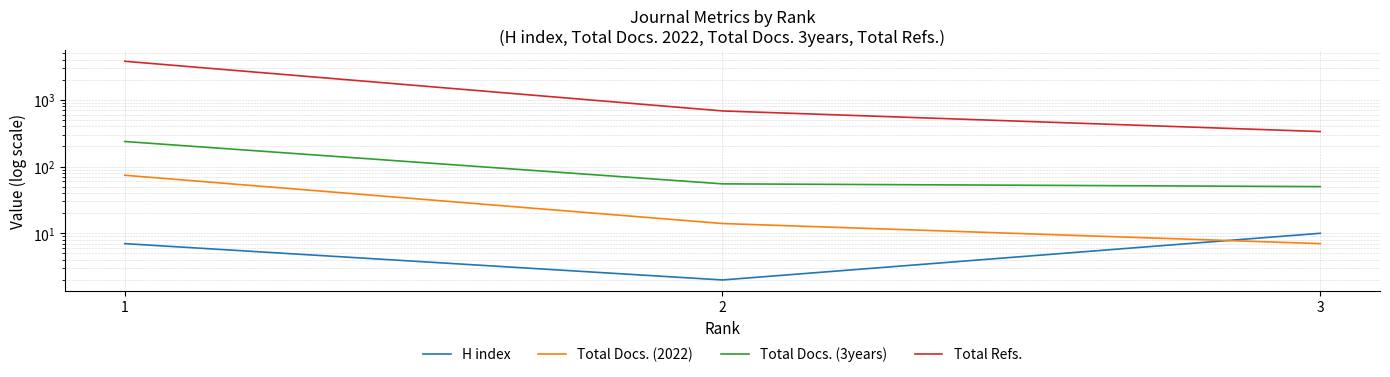

What is the spread (max minus min) of values at 2?

678